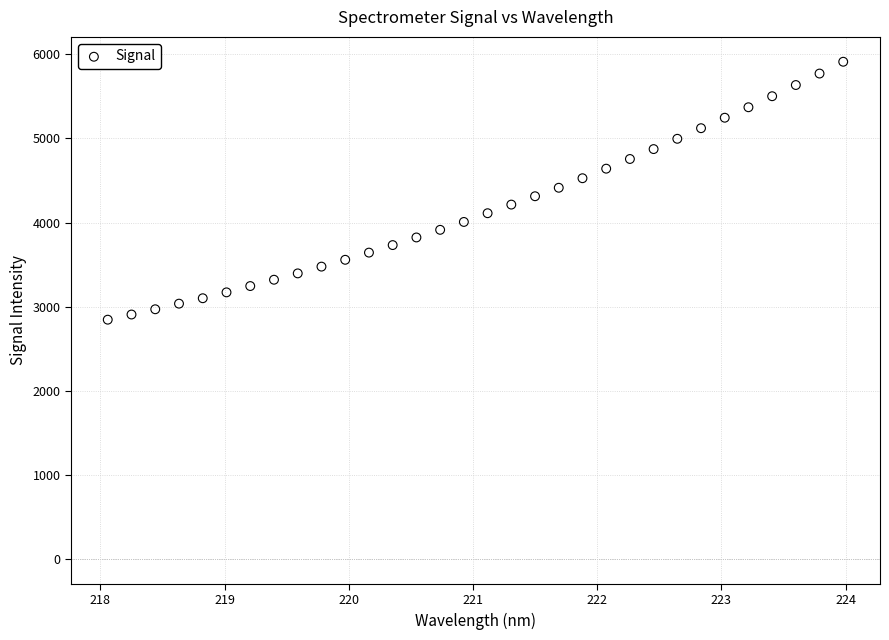

What is the range of Y values (max minus min)?

3066.7